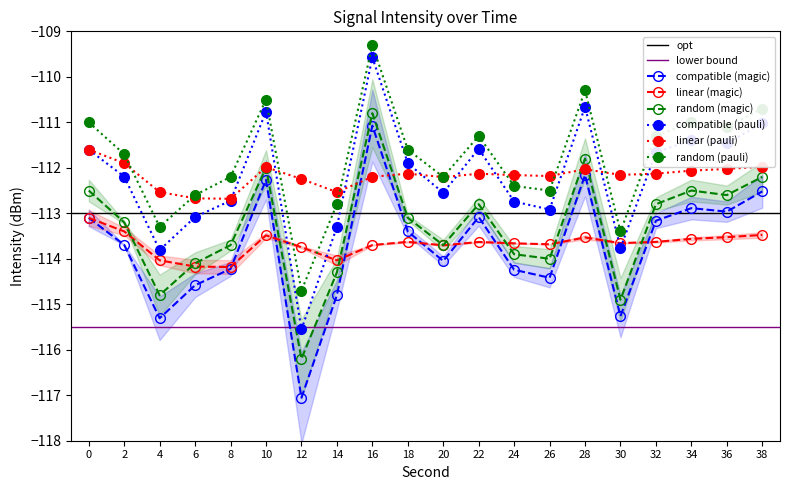

Which has a higher value, 38 or 10?

10